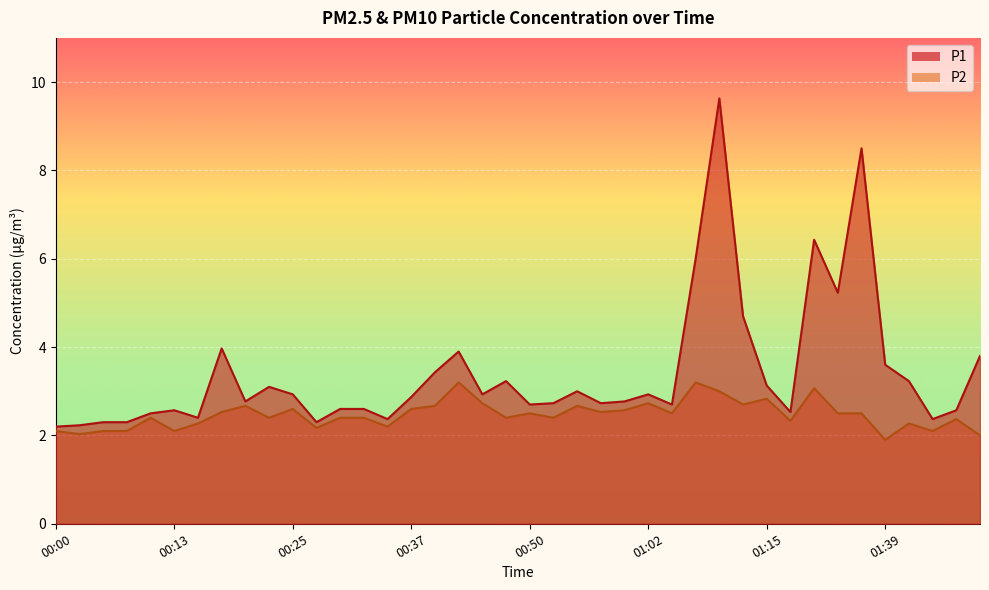

In P1, how many points are lower than both neighbors (excluding endpoints)?

11